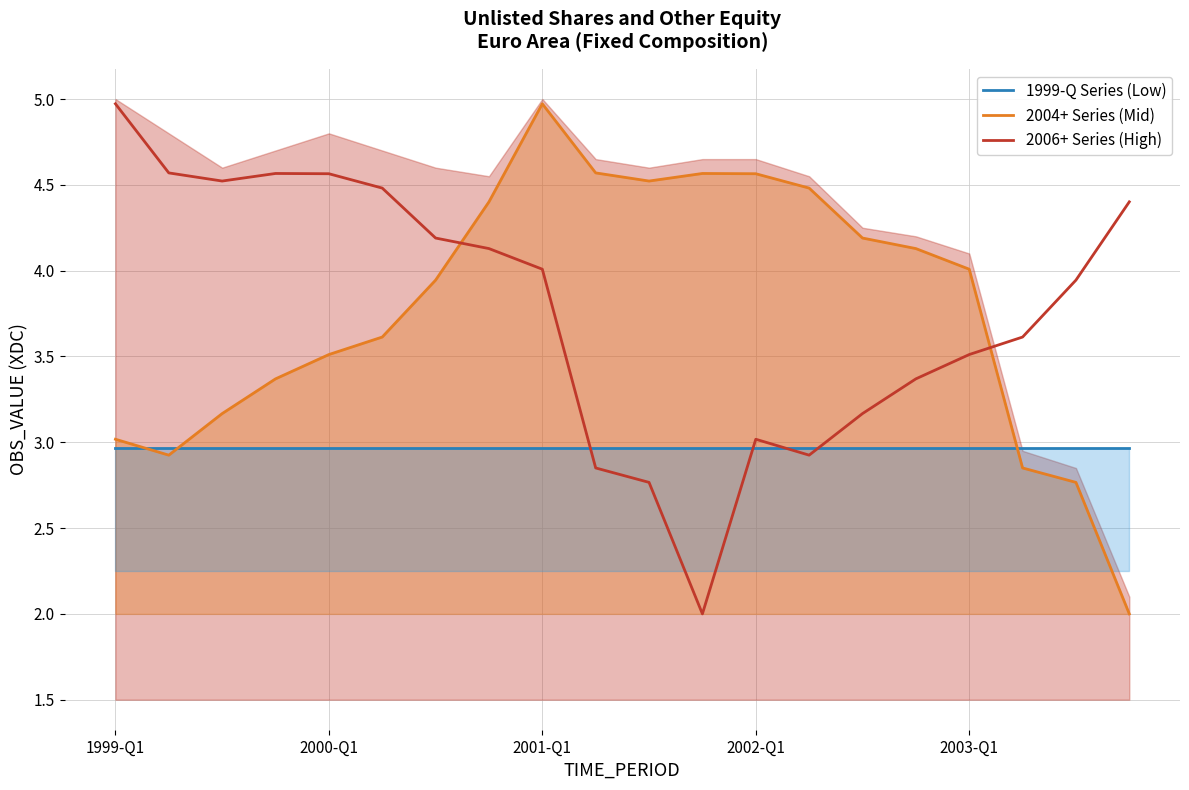

At how many categories does at least one series exceed 2?

20